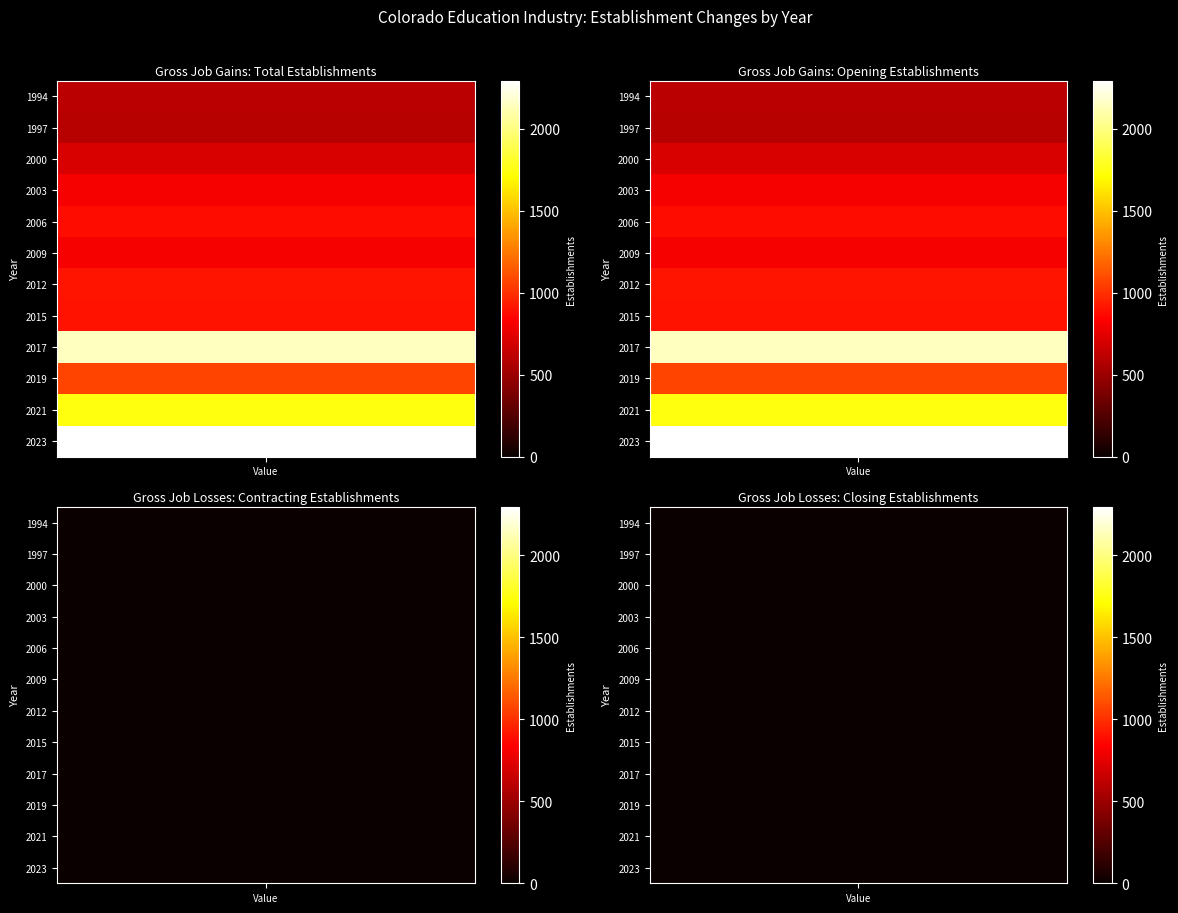

What is the maximum value shown in the chart?

2295